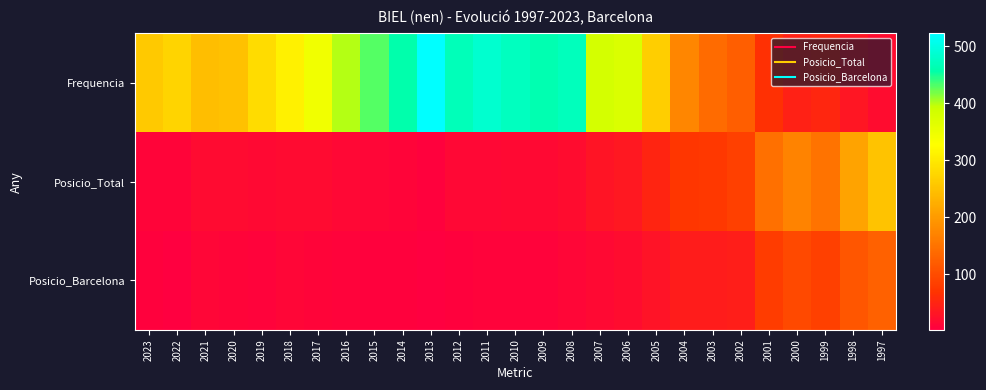

Which has a higher value, 2004 or 2014?

2014